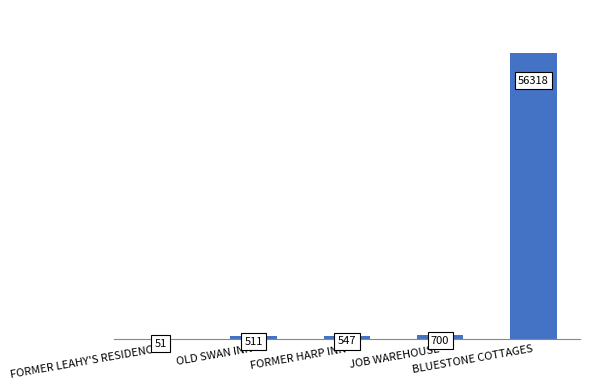

True or false: the data shows 56318 at BLUESTONE COTTAGES.

True